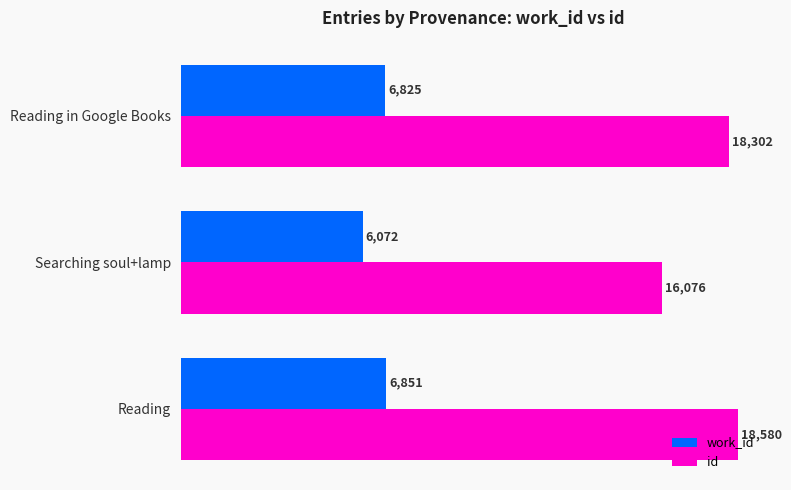

The value of work_id at Searching soul+lamp is 9013. True or false?

False